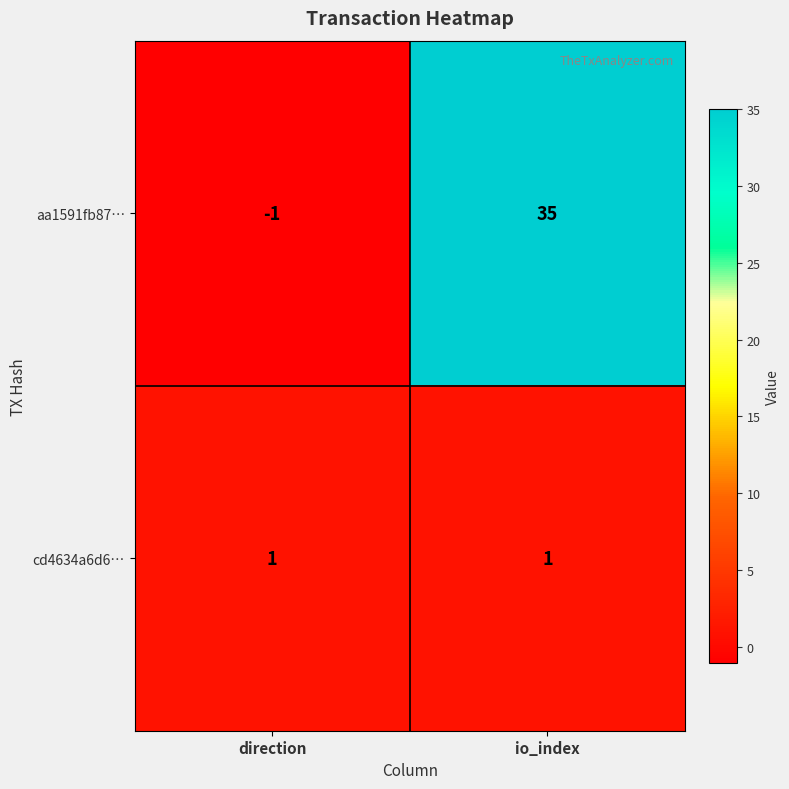

Reading right to left, extract all data points from this chart.

aa1591fb87…: 35	-1
cd4634a6d6…: 1	1